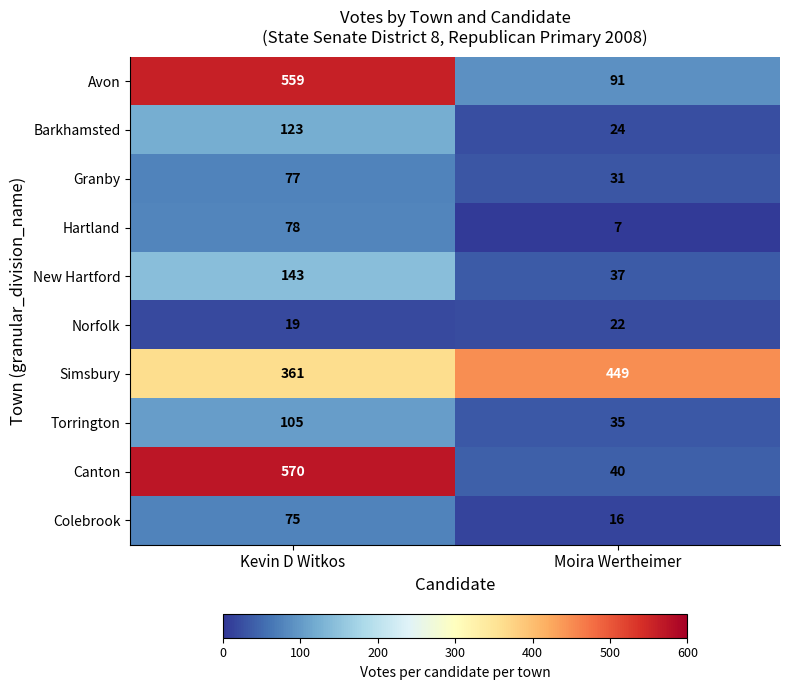

Reading left to right, list all the values displayed in this chart.

Avon: 559	91
Barkhamsted: 123	24
Granby: 77	31
Hartland: 78	7
New Hartford: 143	37
Norfolk: 19	22
Simsbury: 361	449
Torrington: 105	35
Canton: 570	40
Colebrook: 75	16